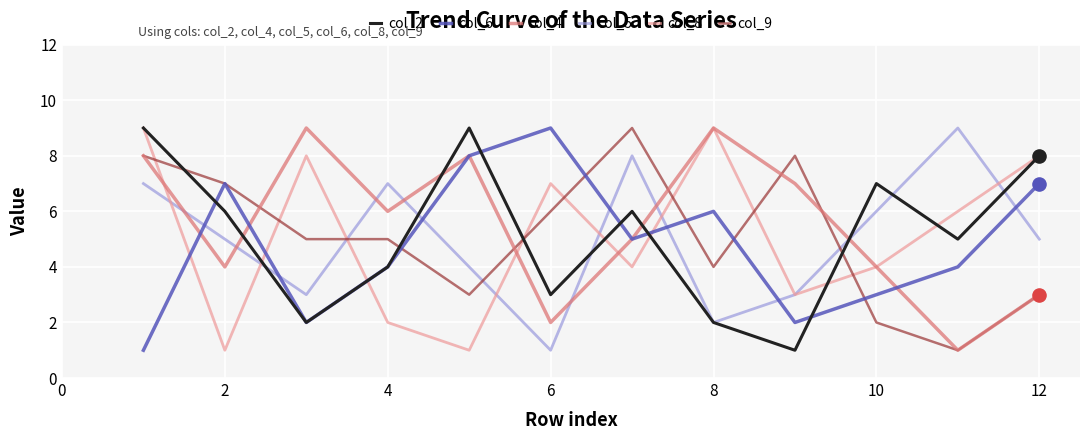

After their last crossing, which series has the higher values: col_9 or col_5?

col_5